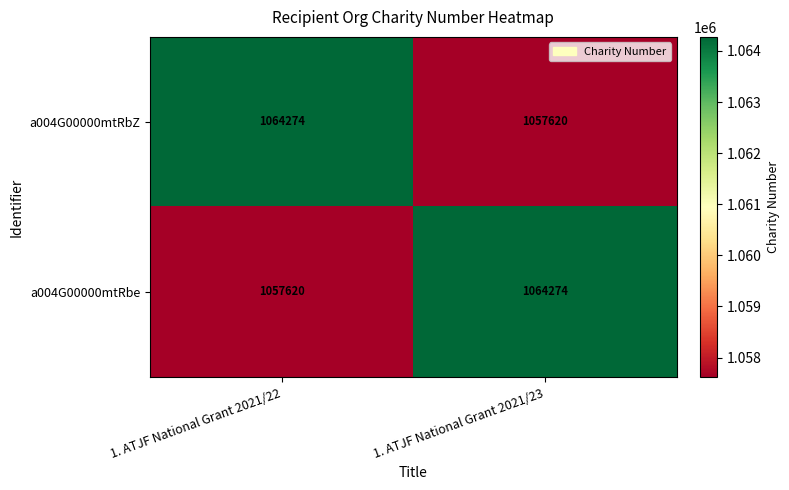

At 1. ATJF National Grant 2021/22, list the series in order from smallest to largest.

a004G00000mtRbe, a004G00000mtRbZ